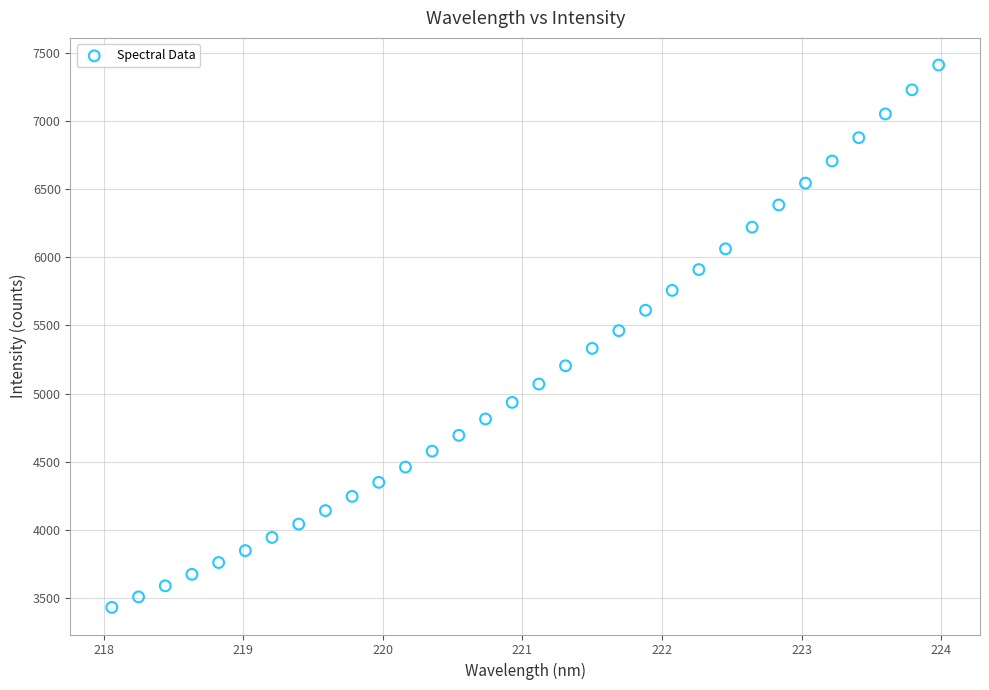

What is the range of X values (max minus min)?

5.9